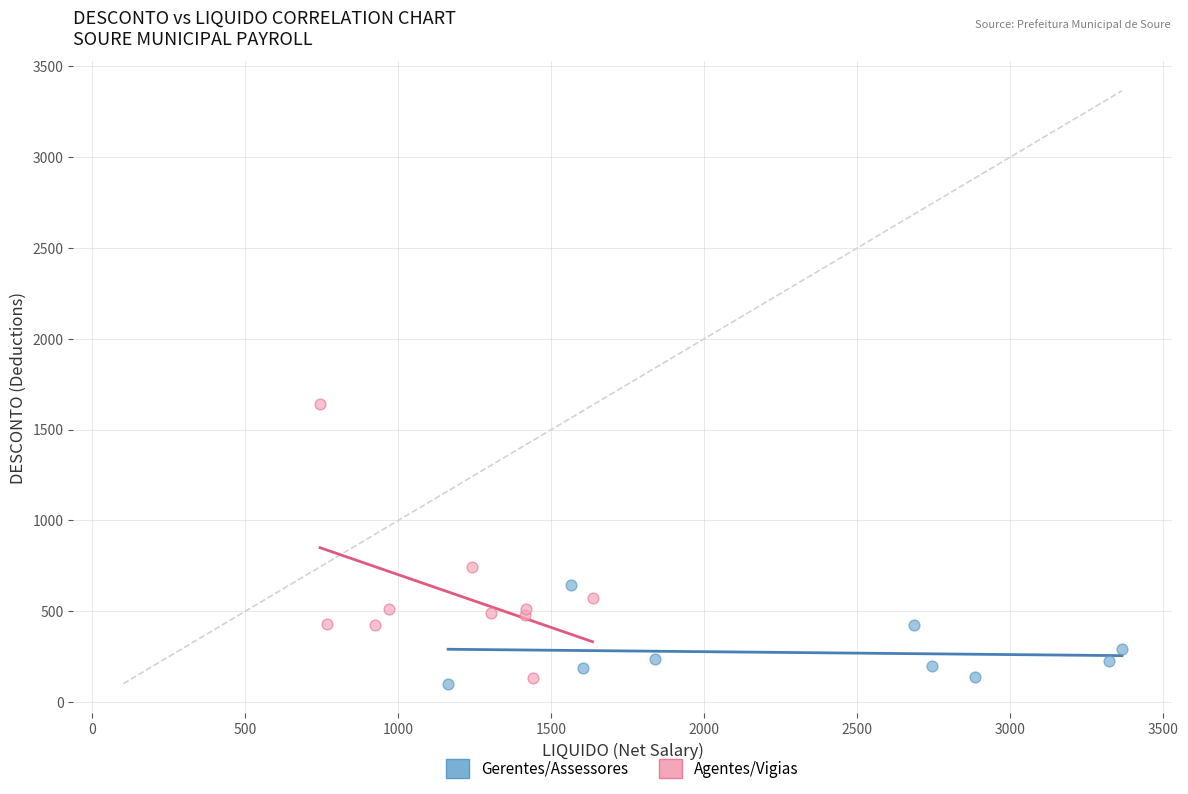

Which series reaches the minimum Y coordinate?

Gerentes/Assessores